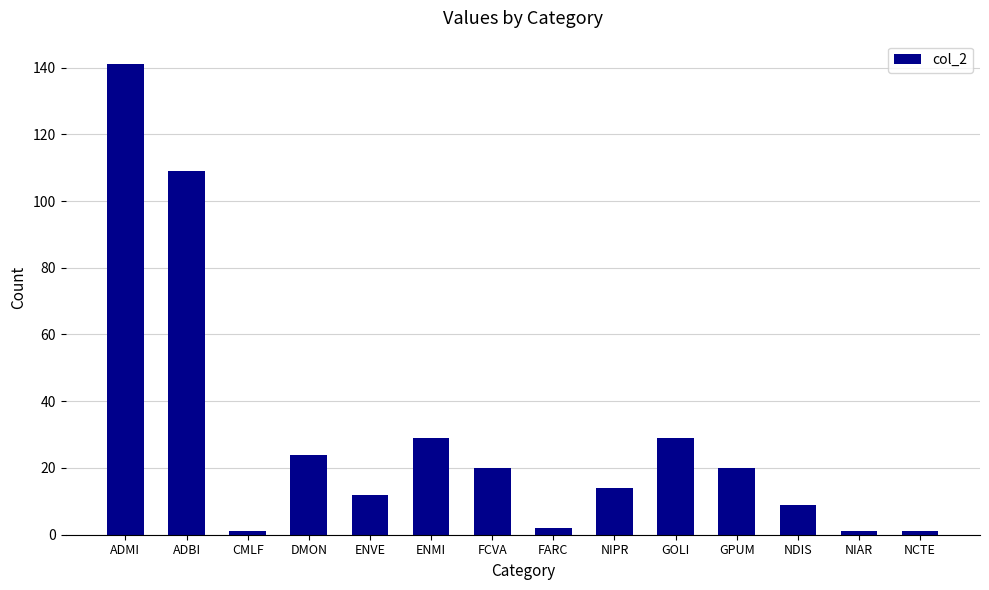

What is the change in value from CMLF to NIPR?

+13